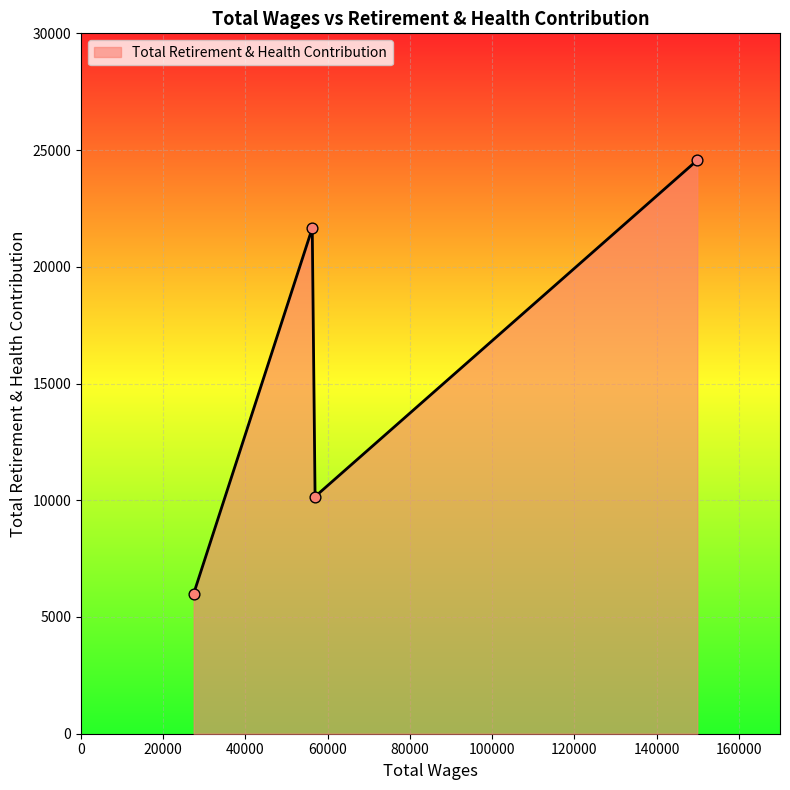

What is the smallest value displayed?

6000